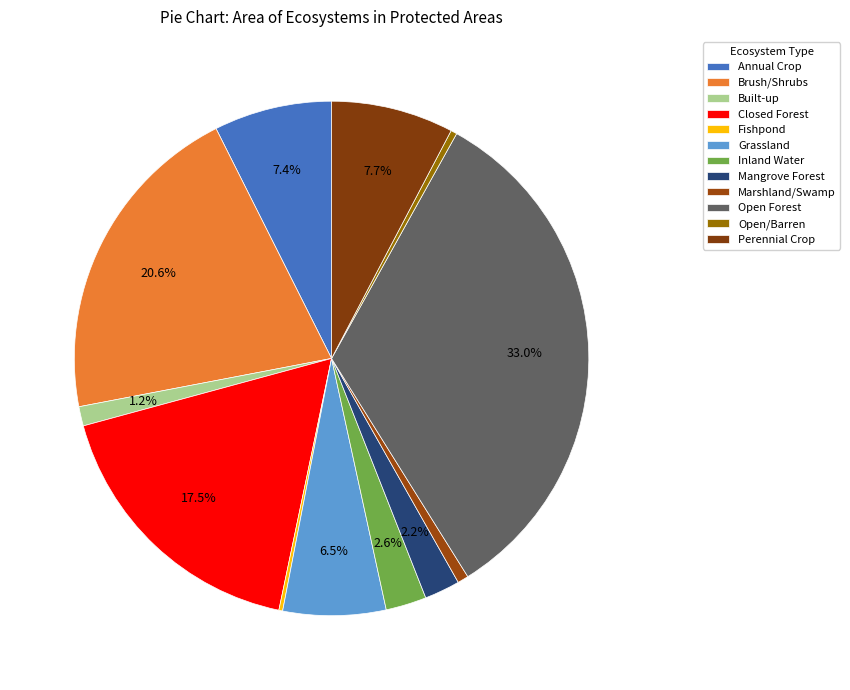

To the nearest percent, what percentage of the pie is Annual Crop?

7%